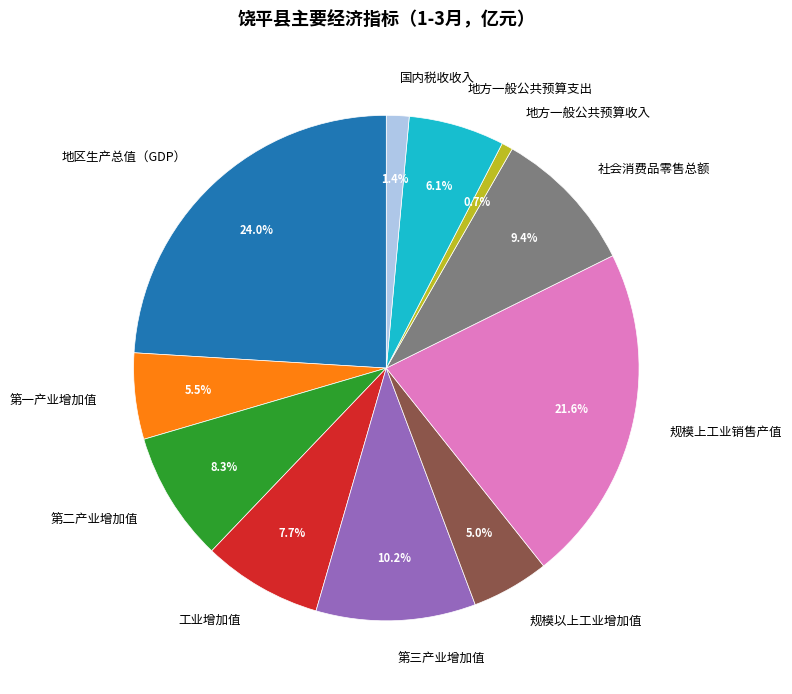

Does 第三产业增加值 represent more than half of the total?

No